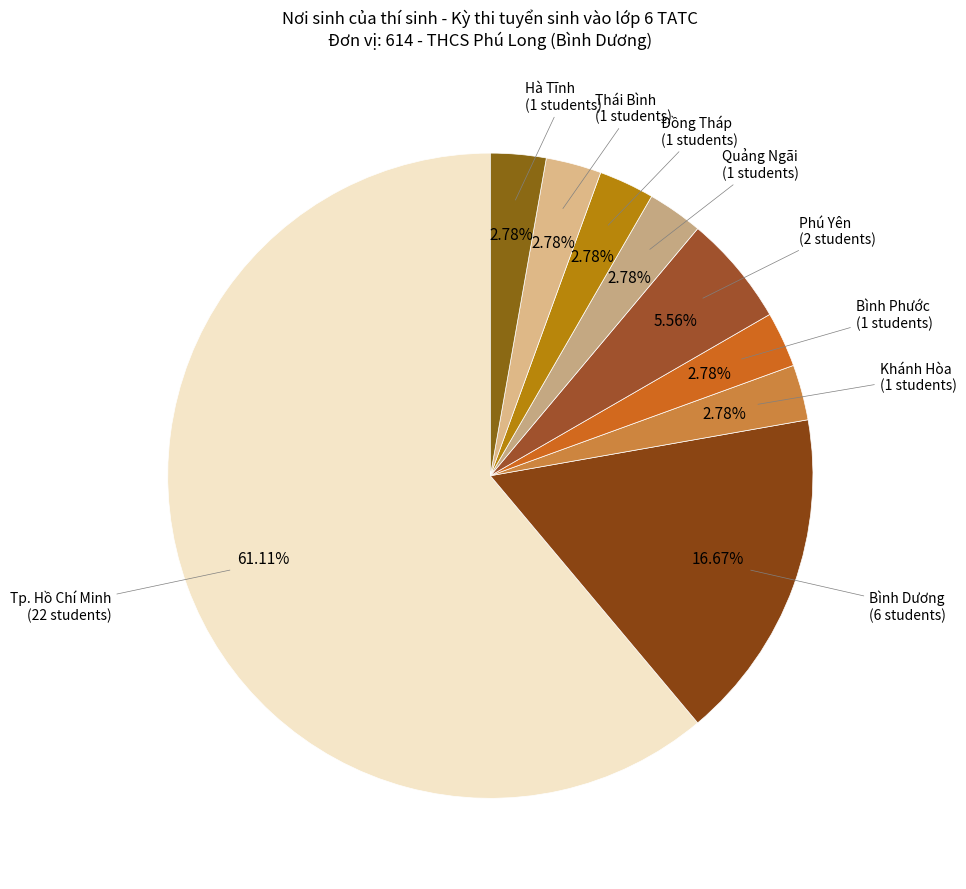

Which category has the smallest portion of the pie?

Khánh Hòa